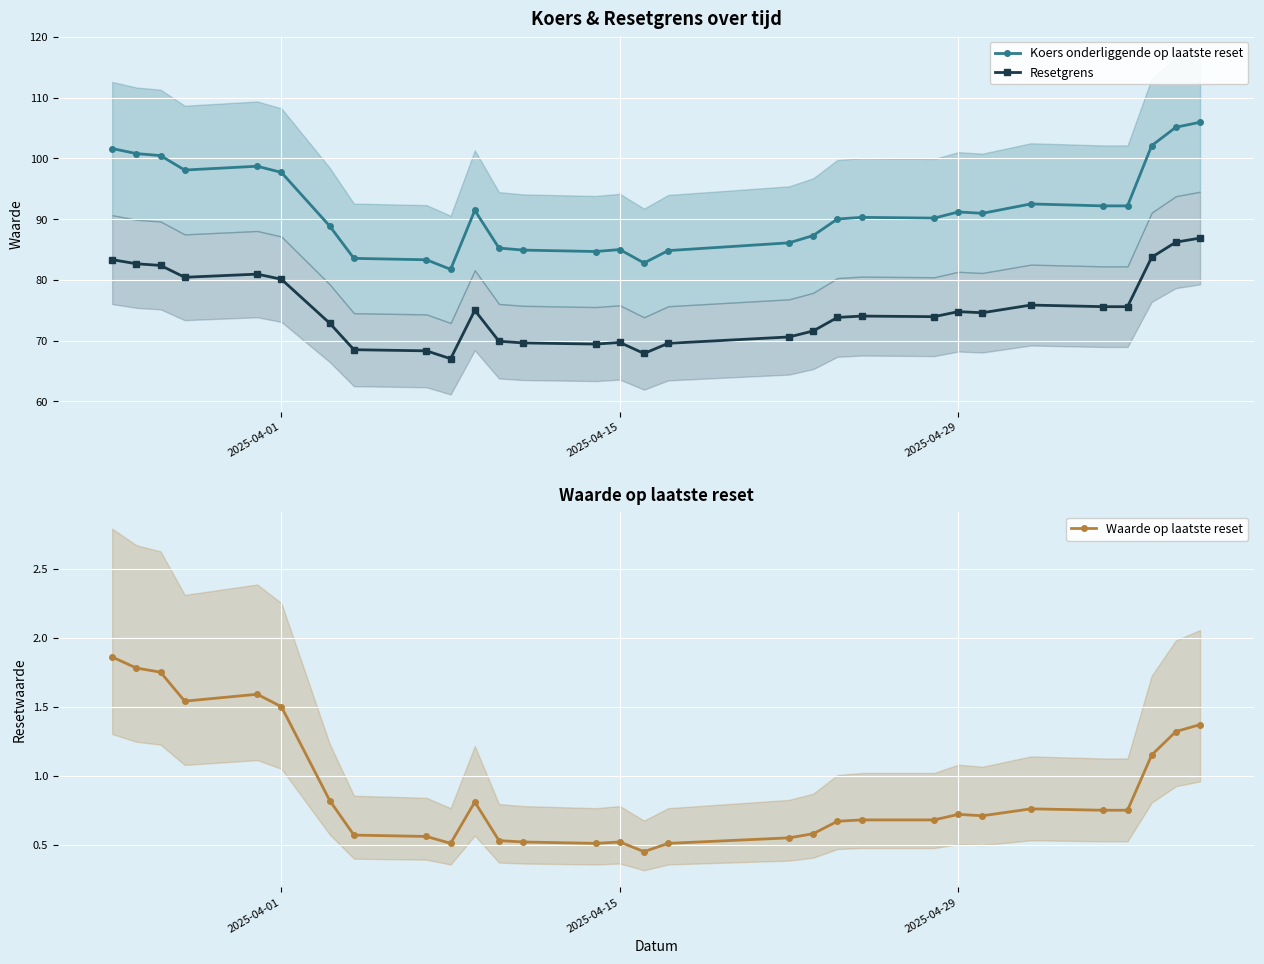

Is it true that Koers onderliggende op laatste reset equals 91.2 at 2025-04-29?

True